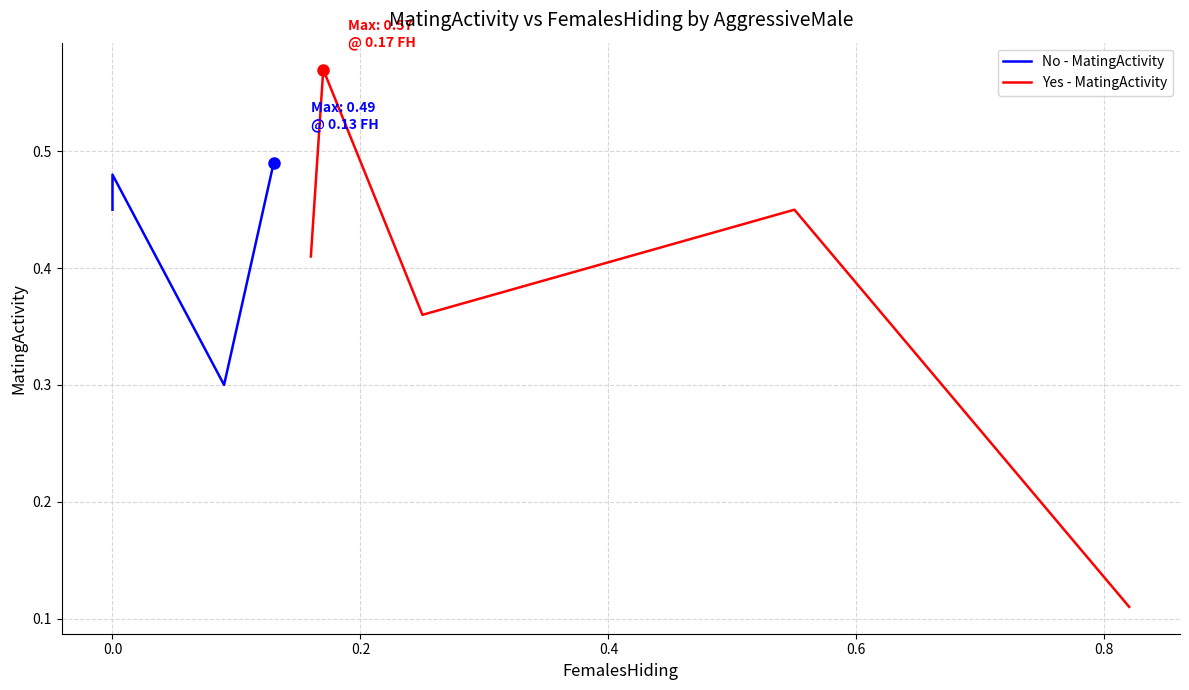

True or false: No - MatingActivity has more than 1 interior local peaks.

False